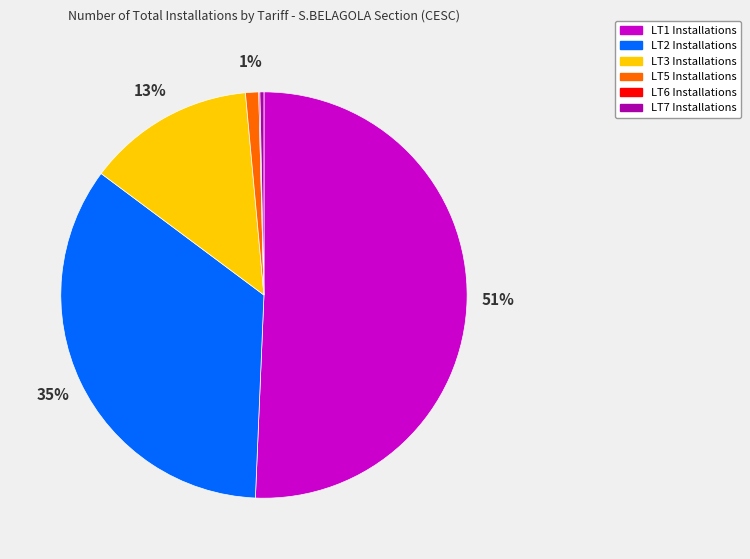

Does LT2 account for over 50% of the chart?

No